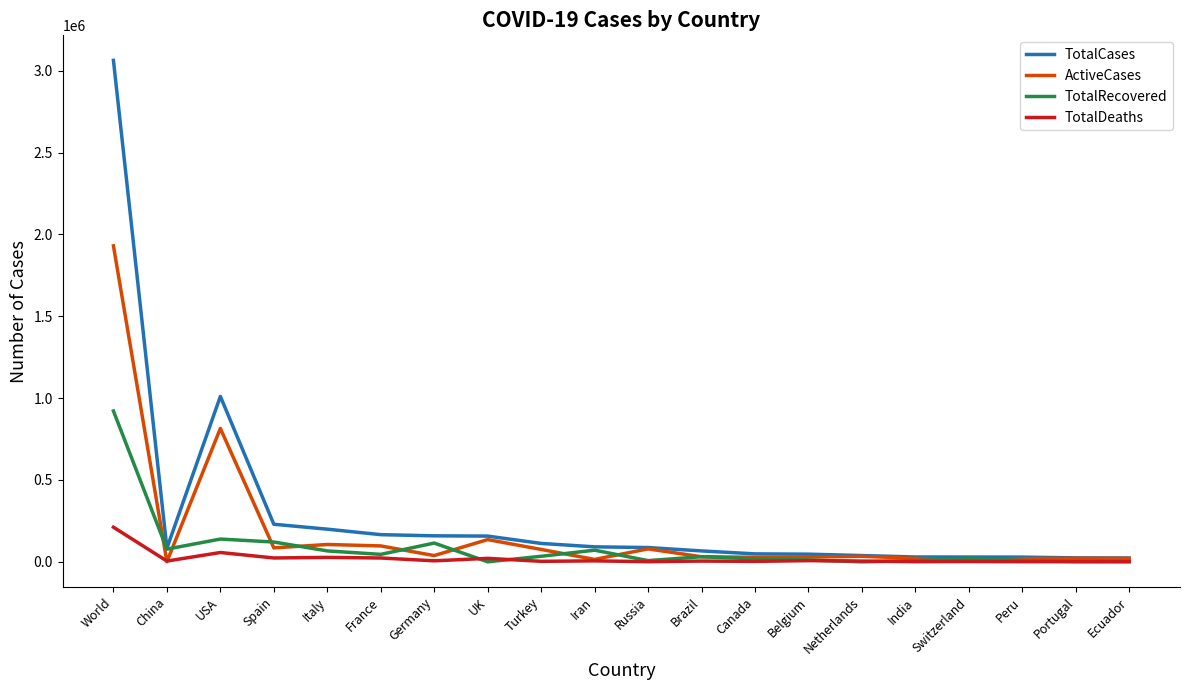

How many lines are shown in the chart?

4